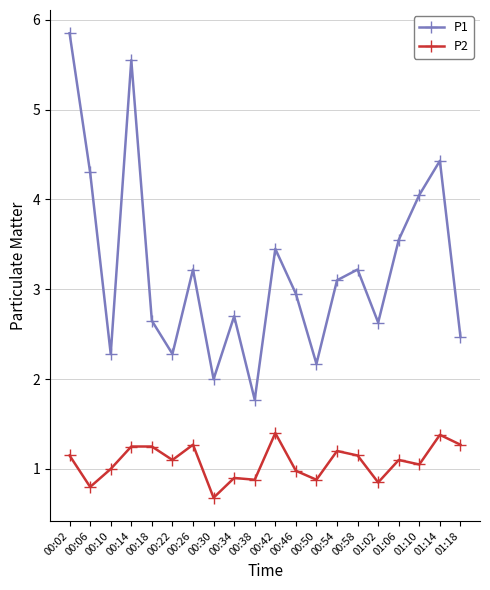

Does the chart display data point markers on the line(s)?

Yes